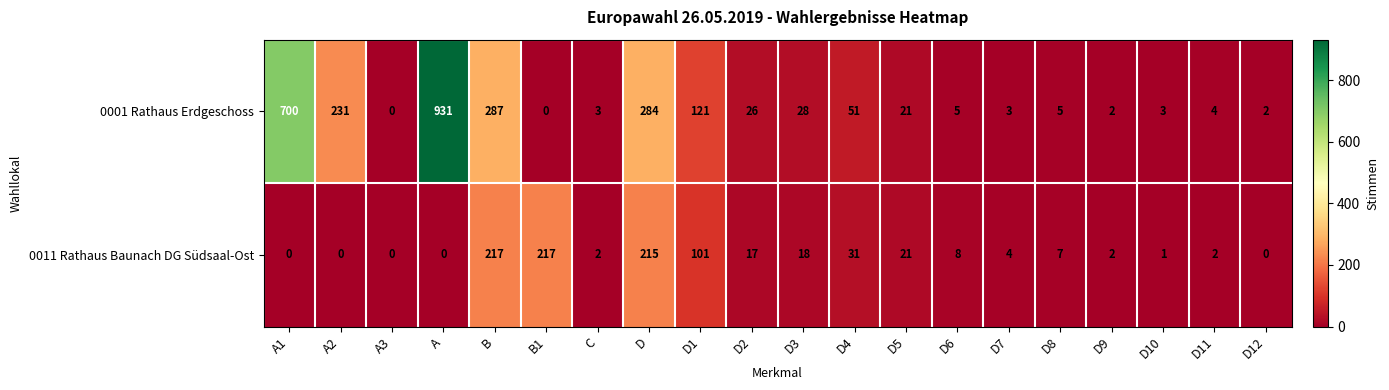

How many categories are shown in the chart?

20